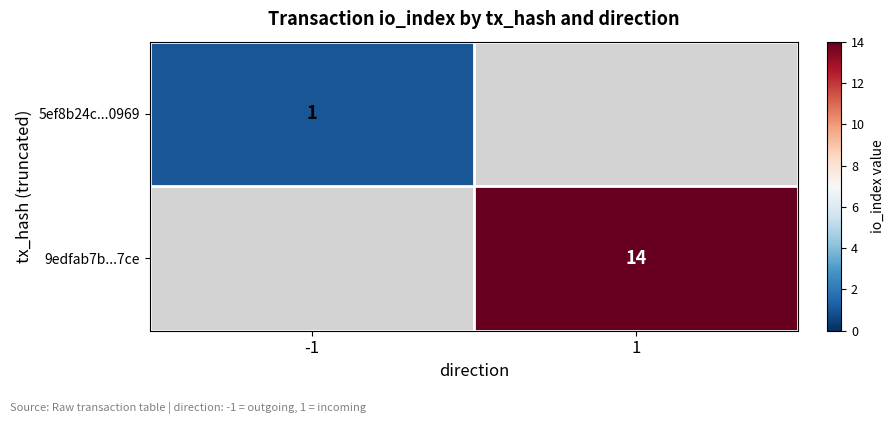

The value of 9edfab7b...7ce at 1 is 14. True or false?

True